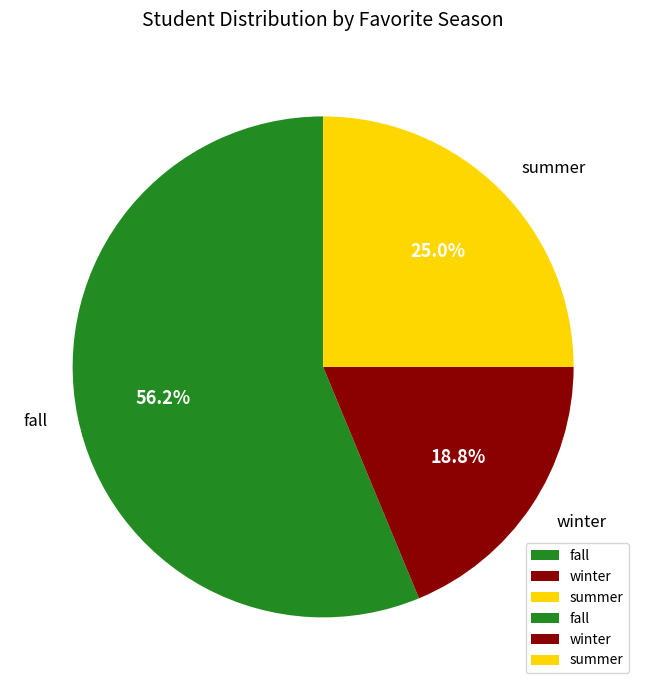

Count the number of slices in the pie.

3